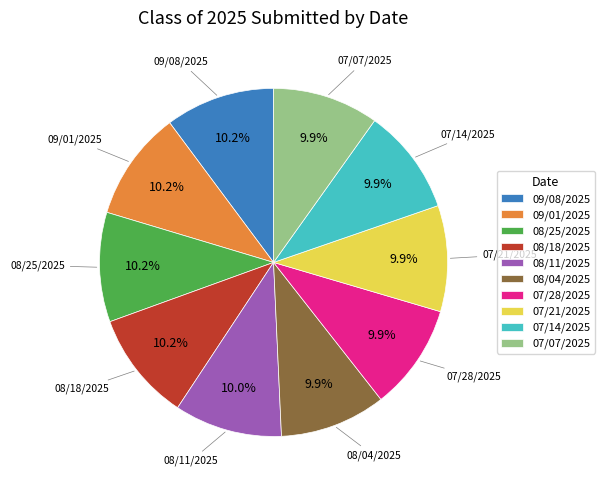

Count the number of slices in the pie.

10